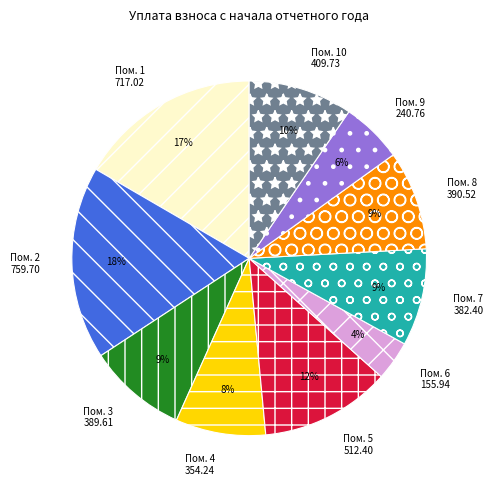

To the nearest percent, what is the average slice percentage?

10%